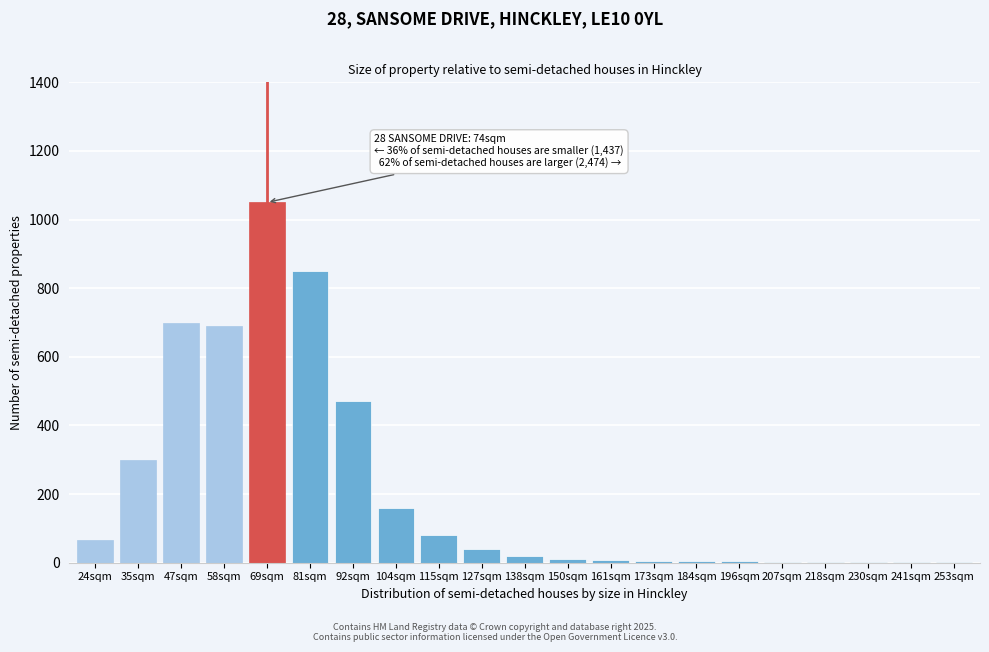

True or false: the data shows 20 at 138sqm.

True